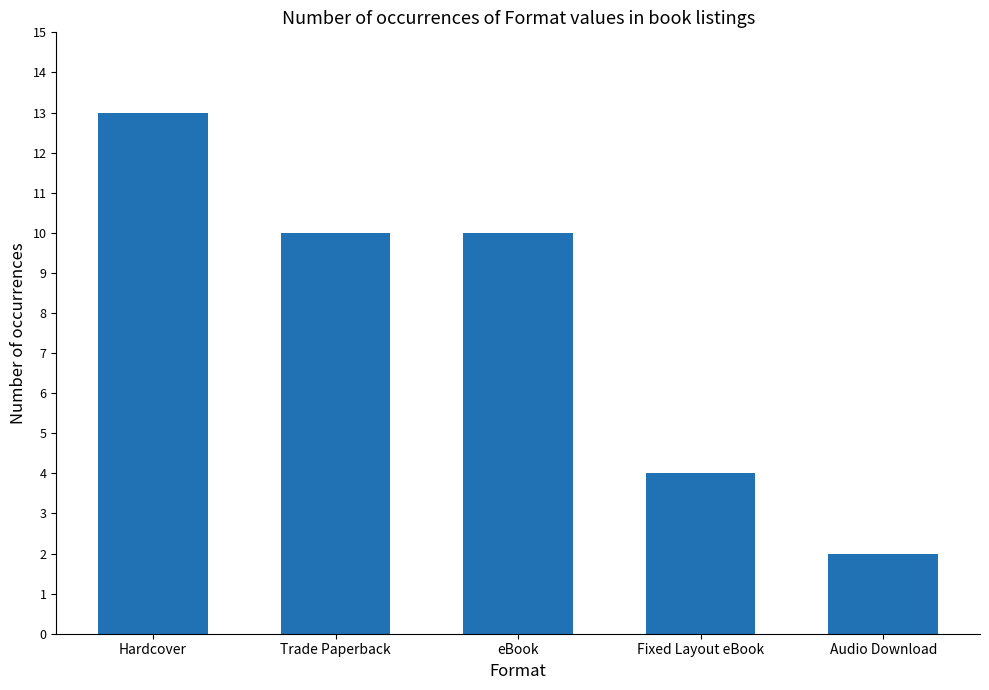

The chart shows a value of 13 at eBook. True or false?

False